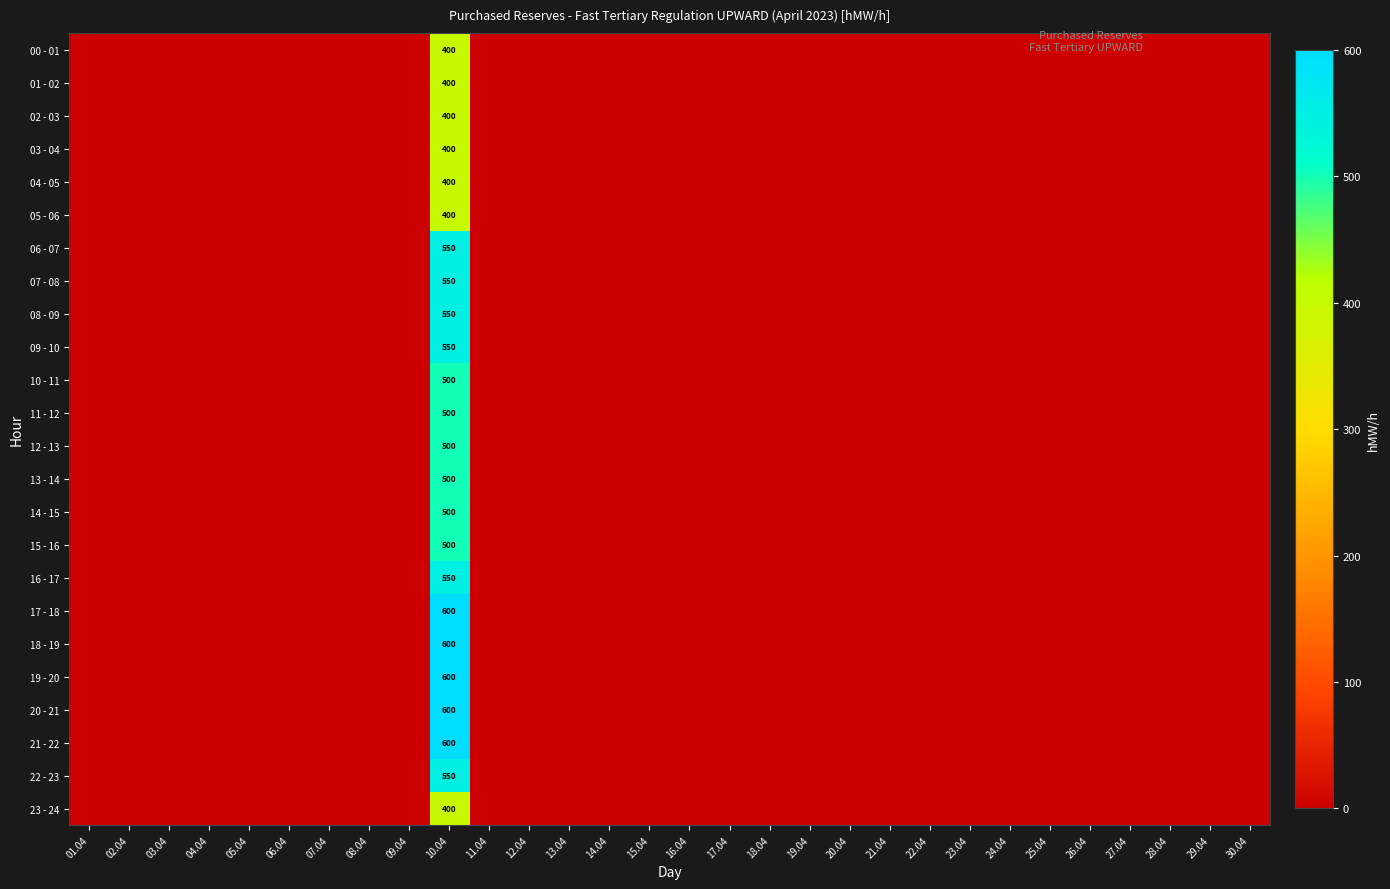

True or false: 02 - 03 has a value of 400 at 10.04.

True